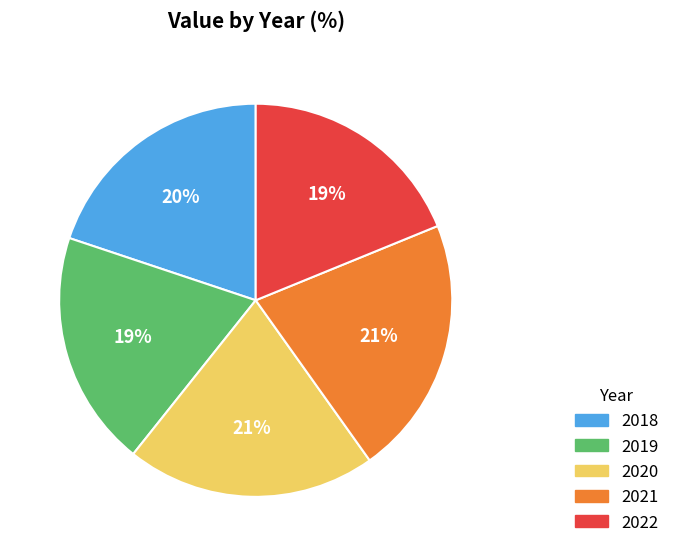

How many segments does this pie chart have?

5